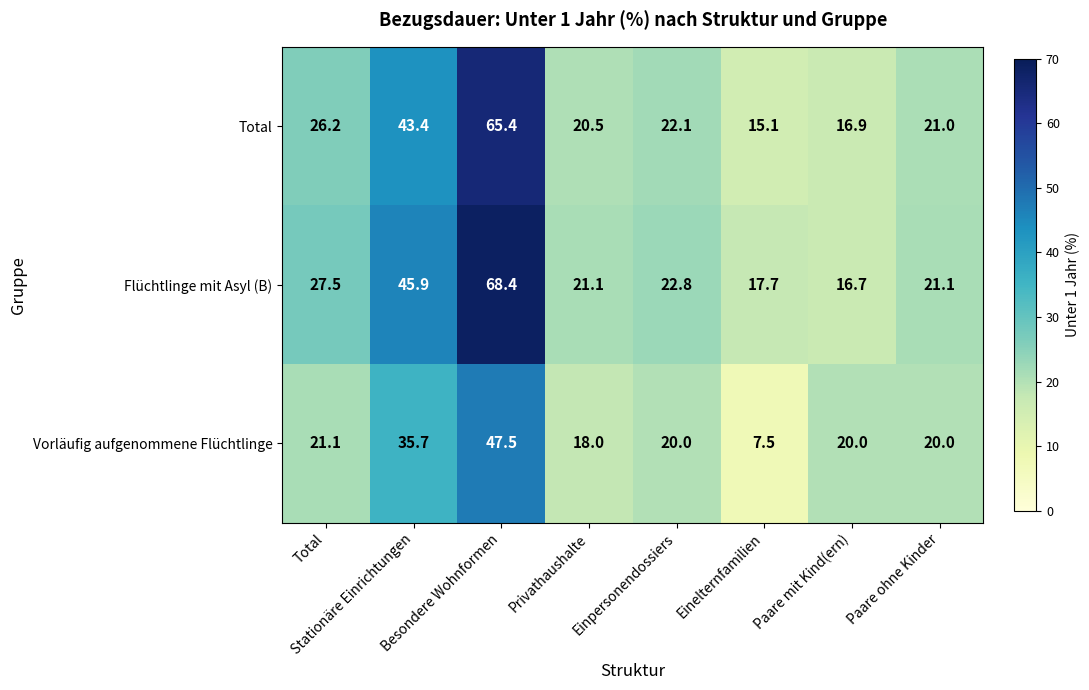

Which series has the widest spread of values?

Flüchtlinge mit Asyl (B)